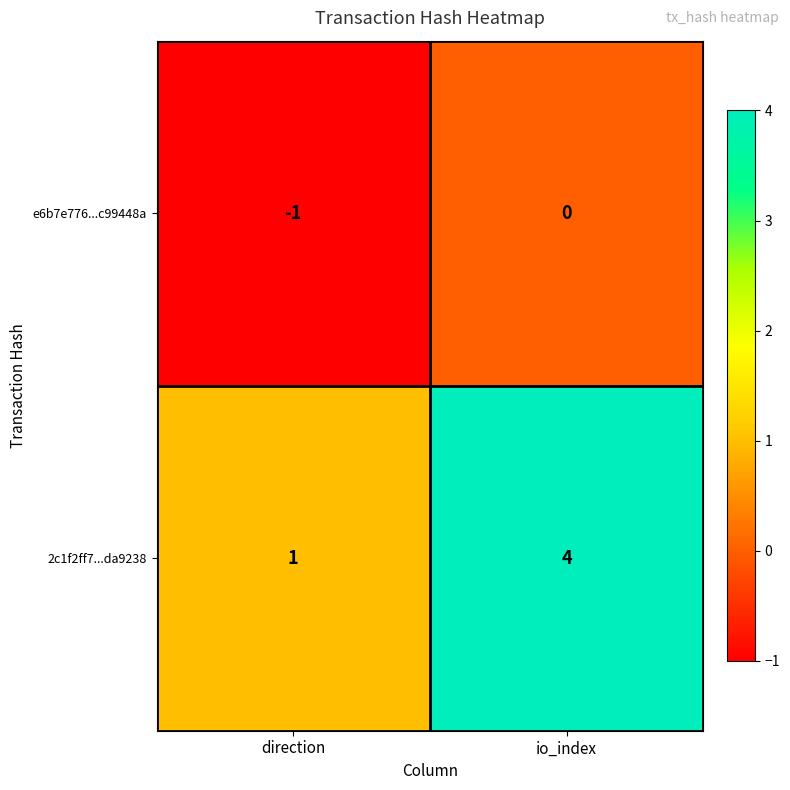

What is the sum of the 2c1f2ff7...da9238 values at direction and io_index?

5